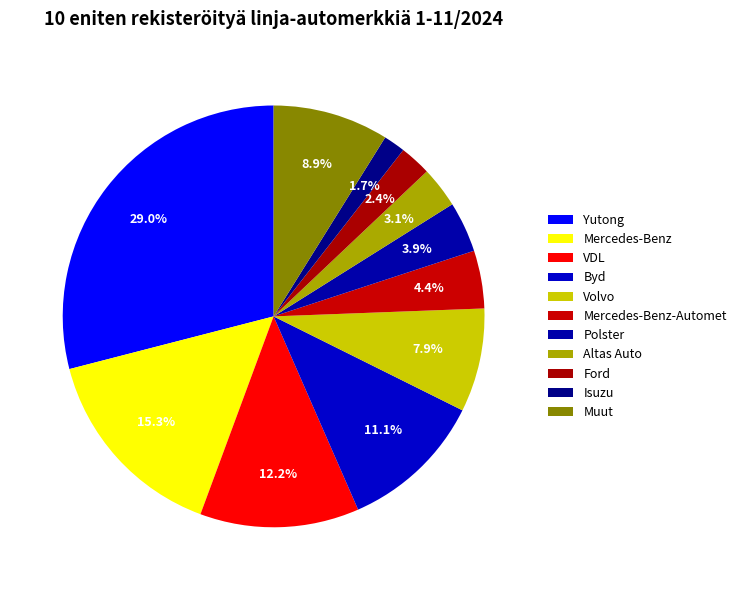

How much of the chart is everything except Altas Auto?

96.9%